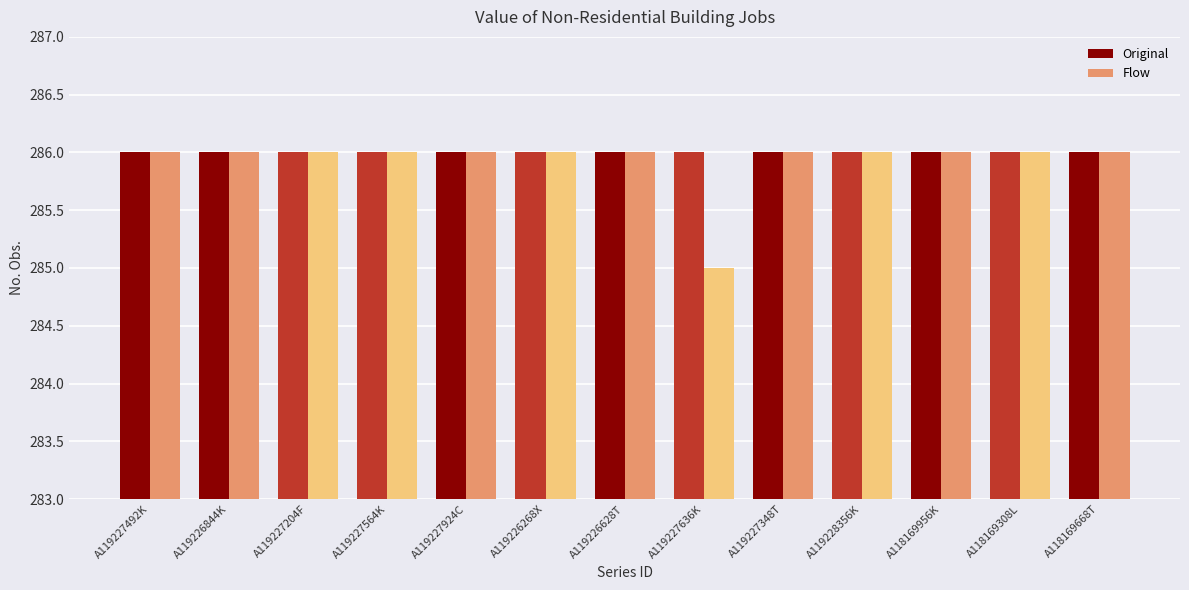

What is the sum of the Original values at A118169668T and A119227348T?

572